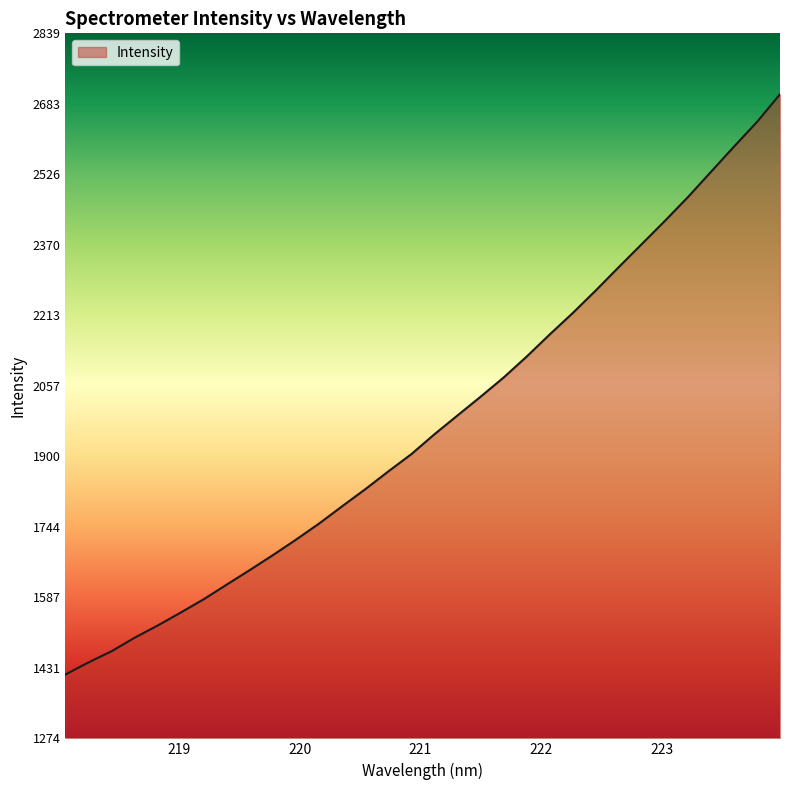

What is the difference between the maximum and minimum values?

1287.8